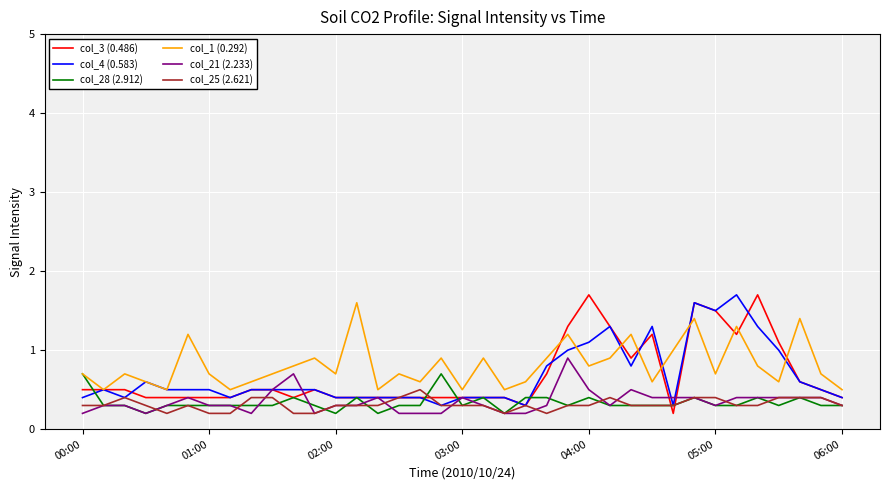

How many lines are shown in the chart?

6